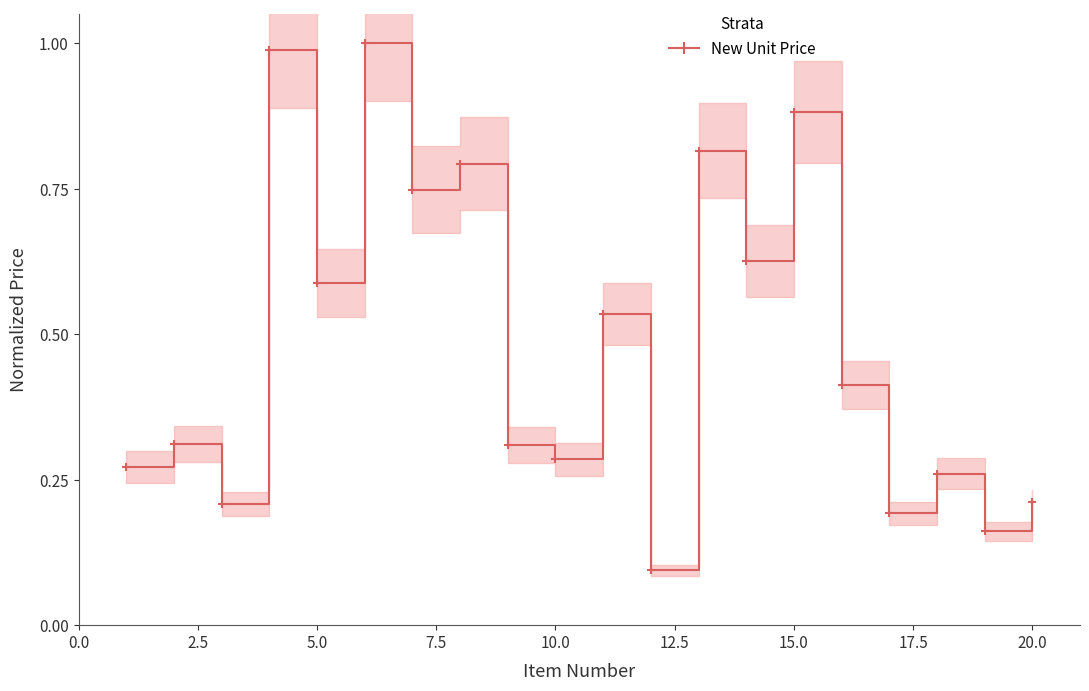

How many points are higher than both their immediate neighbors (excluding endpoints)?

8